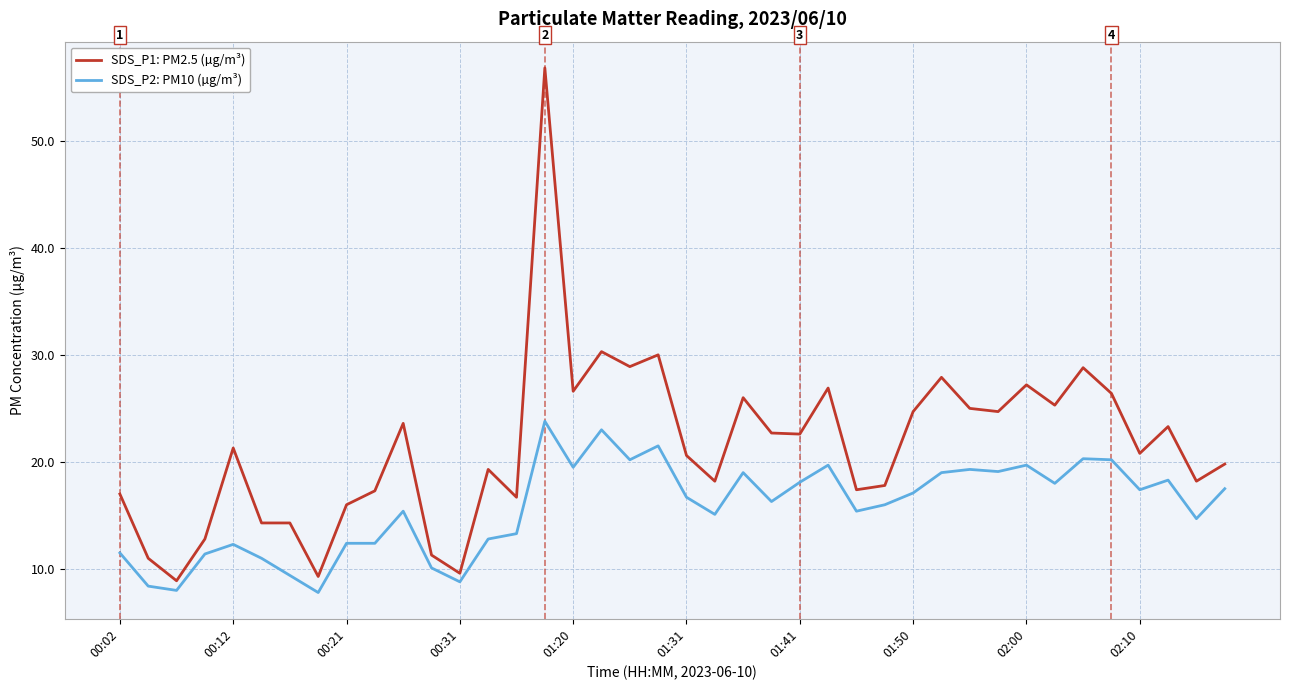

What is the difference between the maximum and minimum values in the SDS_P1: PM2.5 (µg/m³) series?

47.9